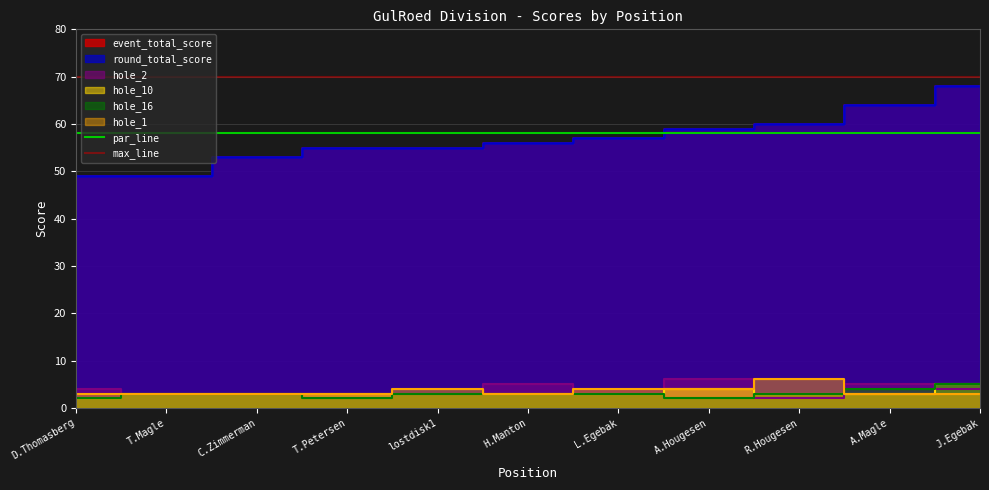

What is the label of the 1st point from the left?

D.Thomasberg